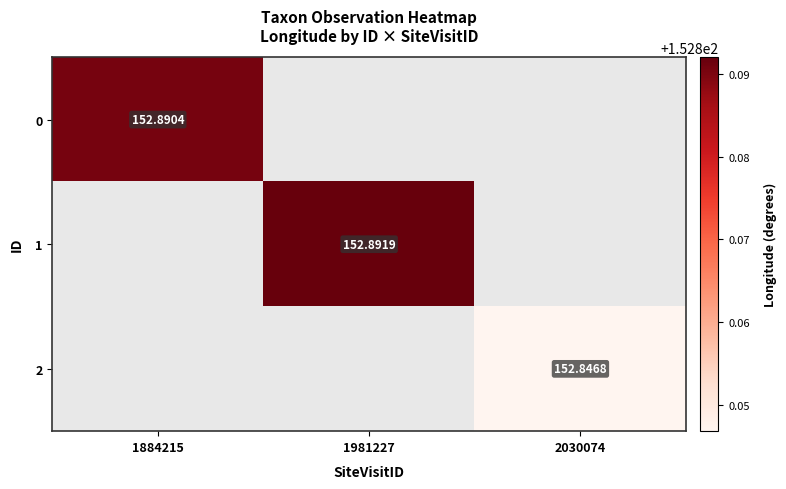

Rank the series at 1884215 from highest to lowest value.

0, 1, 2